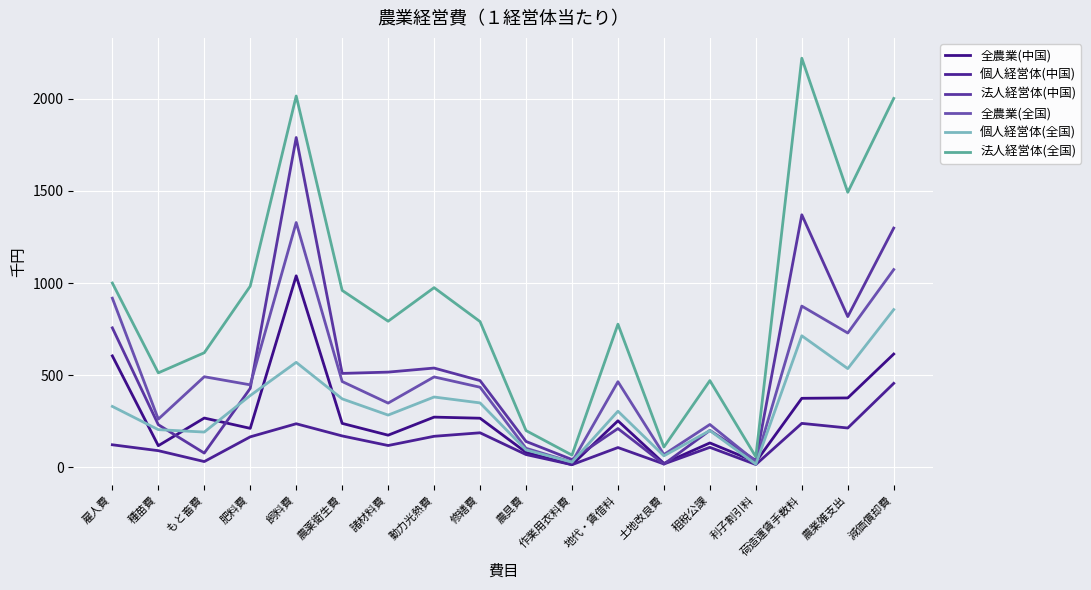

Rank the categories by 全農業(中国) value from lowest to highest.

作業用衣料費, 土地改良費, 利子割引料, 農具費, 種苗費, 租税公課, 諸材料費, 肥料費, 農薬衛生費, 地代・賃借料, 修繕費, もと畜費, 動力光熱費, 荷造運賃手数料, 農業雑支出, 雇人費, 減価償却費, 飼料費